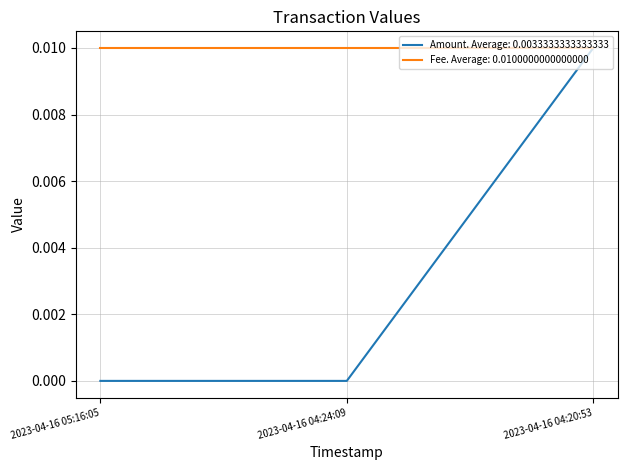

List the series in order of their overall mean, lowest first.

Amount. Average: 0.0033333333333333, Fee. Average: 0.0100000000000000